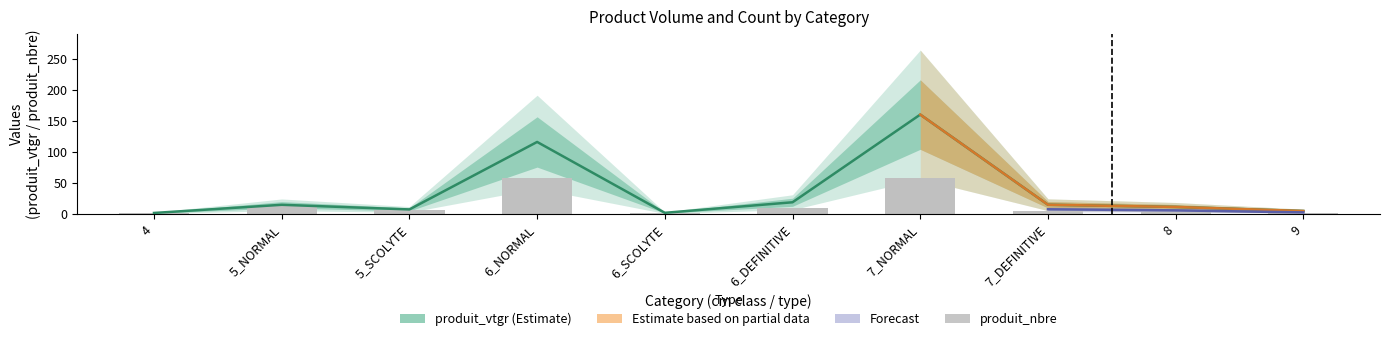

Between 5_SCOLYTE and 4, which is larger?

5_SCOLYTE